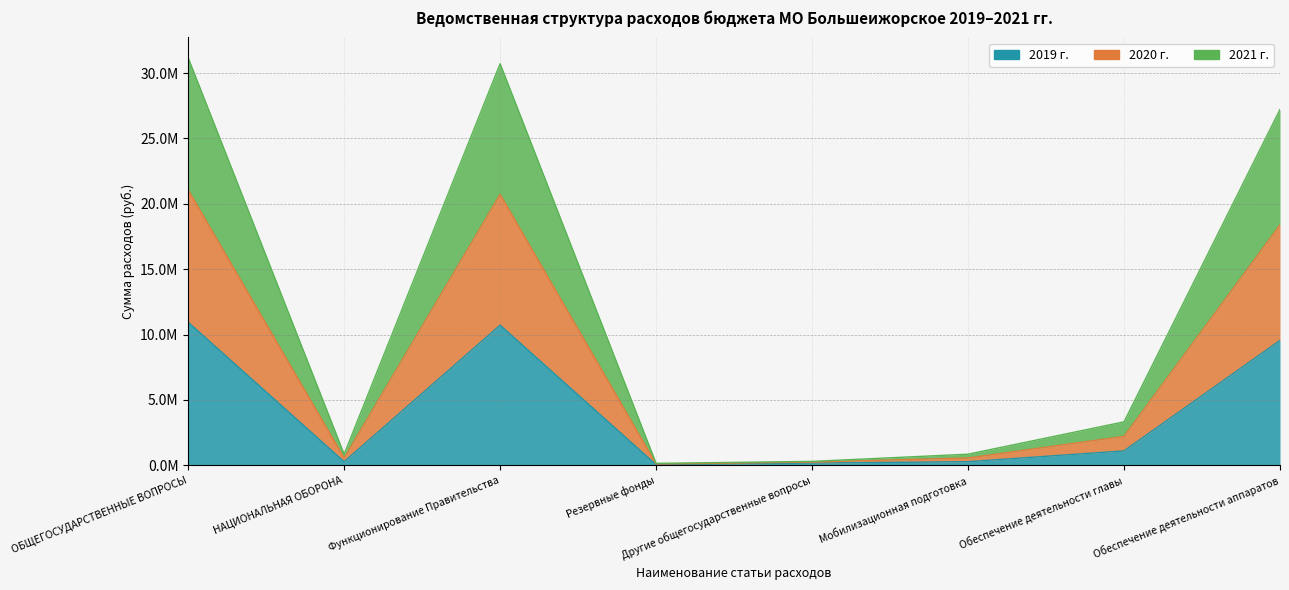

Which has a higher value, ОБЩЕГОСУДАРСТВЕННЫЕ ВОПРОСЫ or Обеспечение деятельности главы?

ОБЩЕГОСУДАРСТВЕННЫЕ ВОПРОСЫ